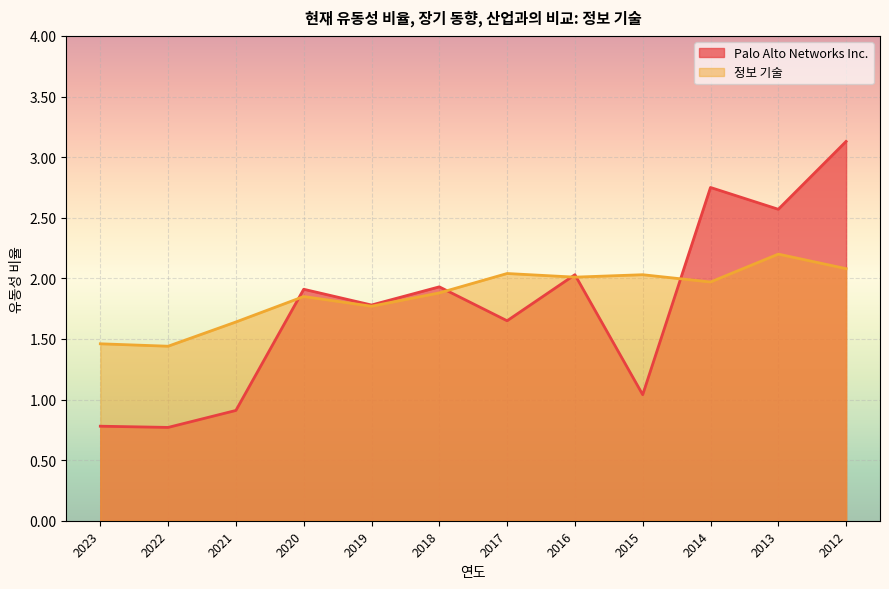

How many lines are shown in the chart?

2